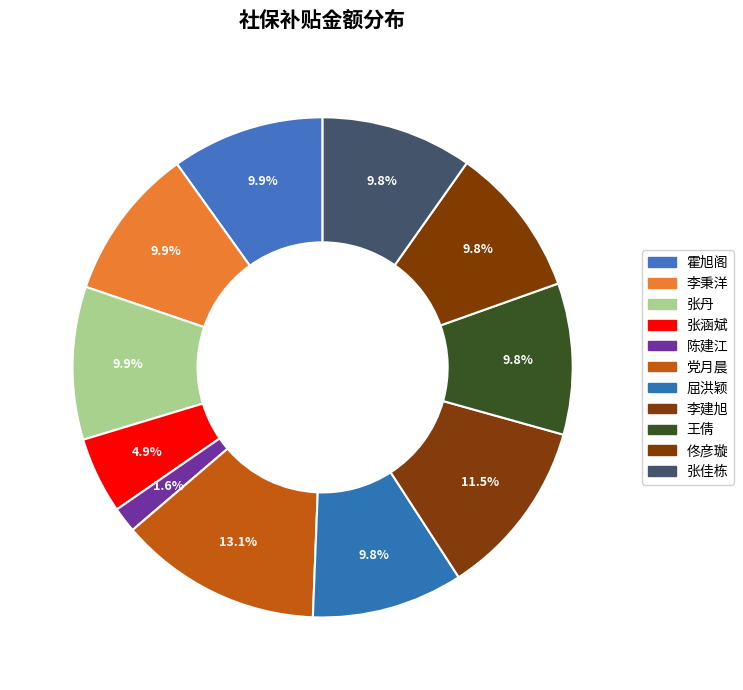

Count the number of slices in the pie.

11